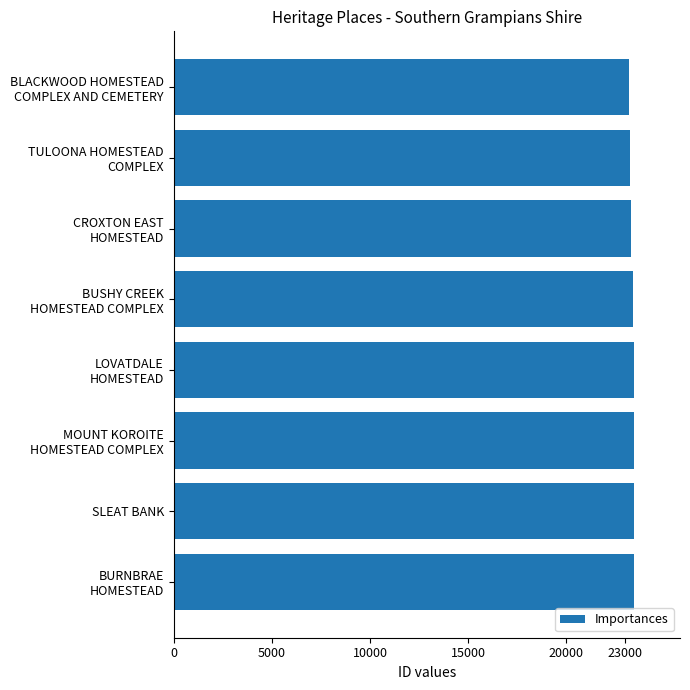

What is the value of the 2nd bar from the top?

23217